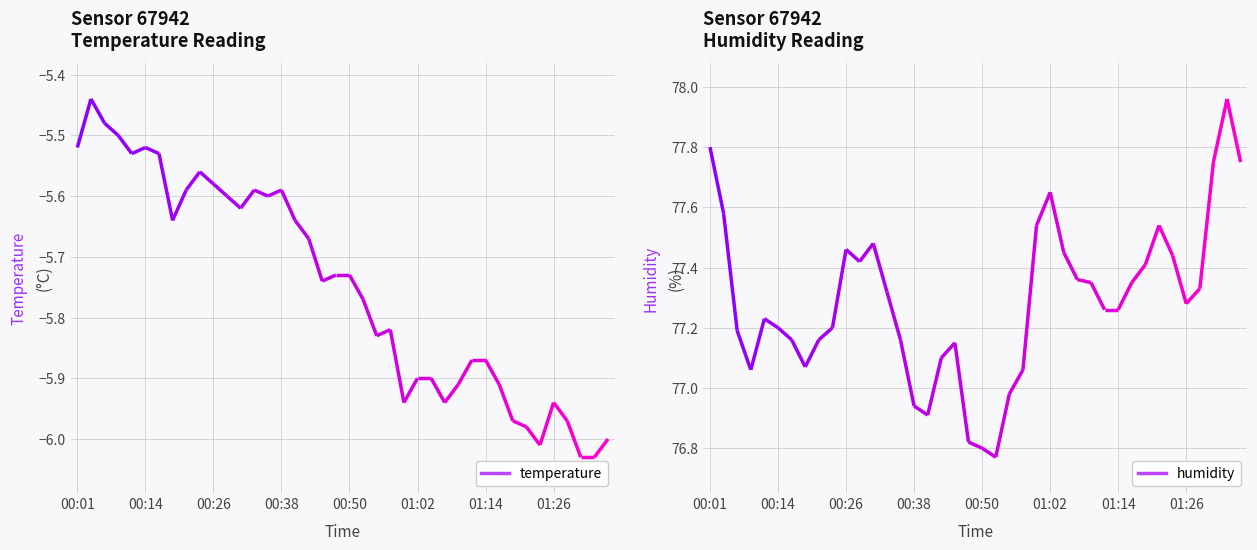

Reading left to right, extract all data points from this chart.

temperature: -5.5	-5.4	-5.5	-5.5	-5.5	-5.5	-5.5	-5.6	-5.6	-5.6	-5.6	-5.6	-5.6	-5.6	-5.6	-5.6	-5.6	-5.7	-5.7	-5.7	-5.7	-5.8	-5.8	-5.8	-5.9	-5.9	-5.9	-5.9	-5.9	-5.9	-5.9	-5.9	-6.0	-6.0	-6.0	-5.9	-6.0	-6.0	-6.0	-6.0
humidity: 77.8	77.6	77.2	77.1	77.2	77.2	77.2	77.1	77.2	77.2	77.5	77.4	77.5	77.3	77.2	76.9	76.9	77.1	77.2	76.8	76.8	76.8	77.0	77.1	77.5	77.7	77.5	77.4	77.3	77.3	77.3	77.3	77.4	77.5	77.4	77.3	77.3	77.8	78.0	77.8